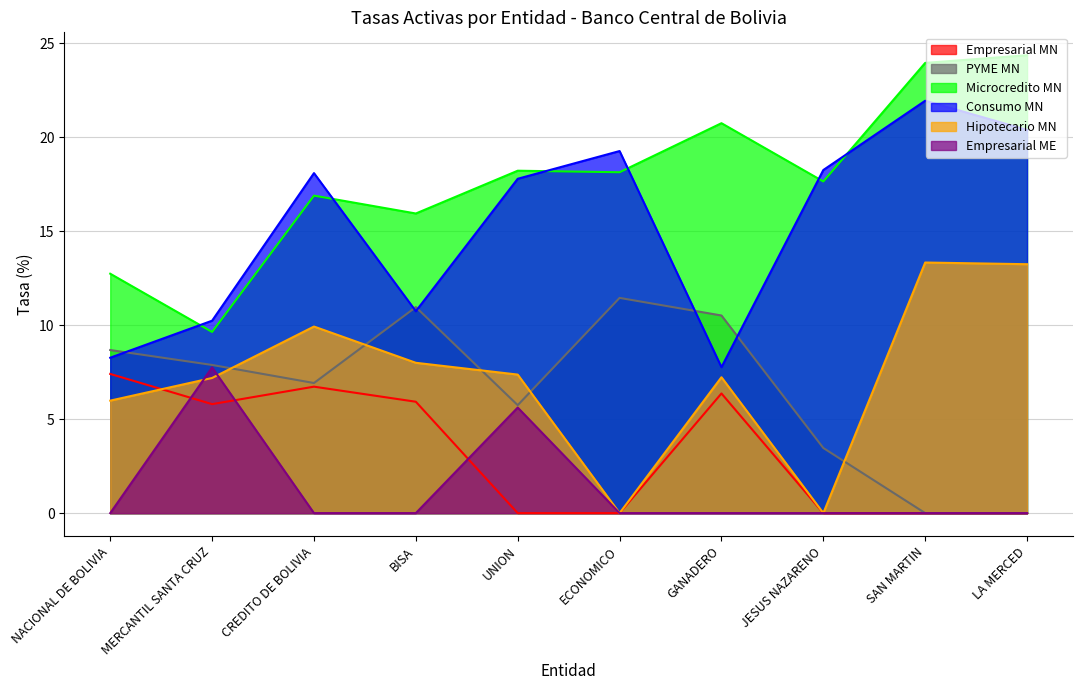

At which category is the sum across all series the highest?

SAN MARTIN